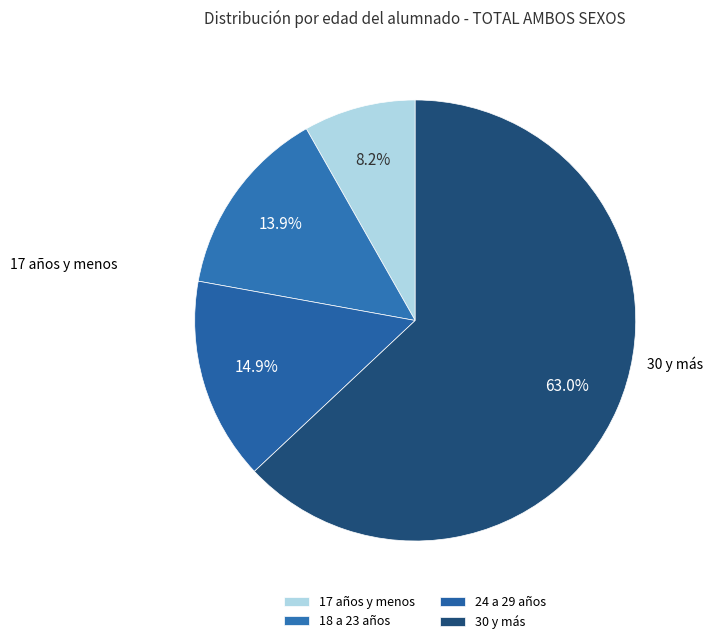

True or false: 30 y más accounts for 49% of the total.

False